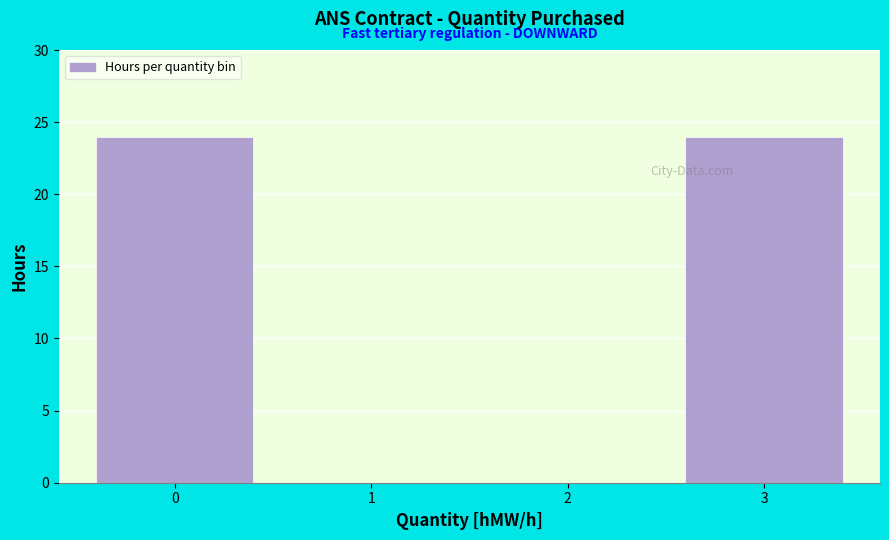

Reading left to right, transcribe this chart: for each bar, give the range it covers on the x-axis and its height. The values are not printed on the chart, so give them approximately, as read against the axis.

-0.5 to 0.5: 24
0.5 to 1.5: 0
1.5 to 2.5: 0
2.5 to 3.5: 24